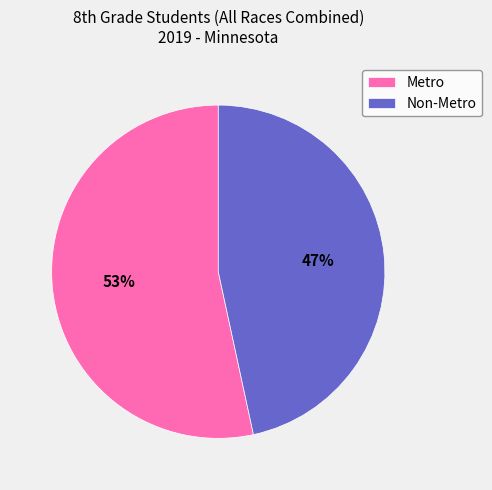

Which slice is the largest?

Metro